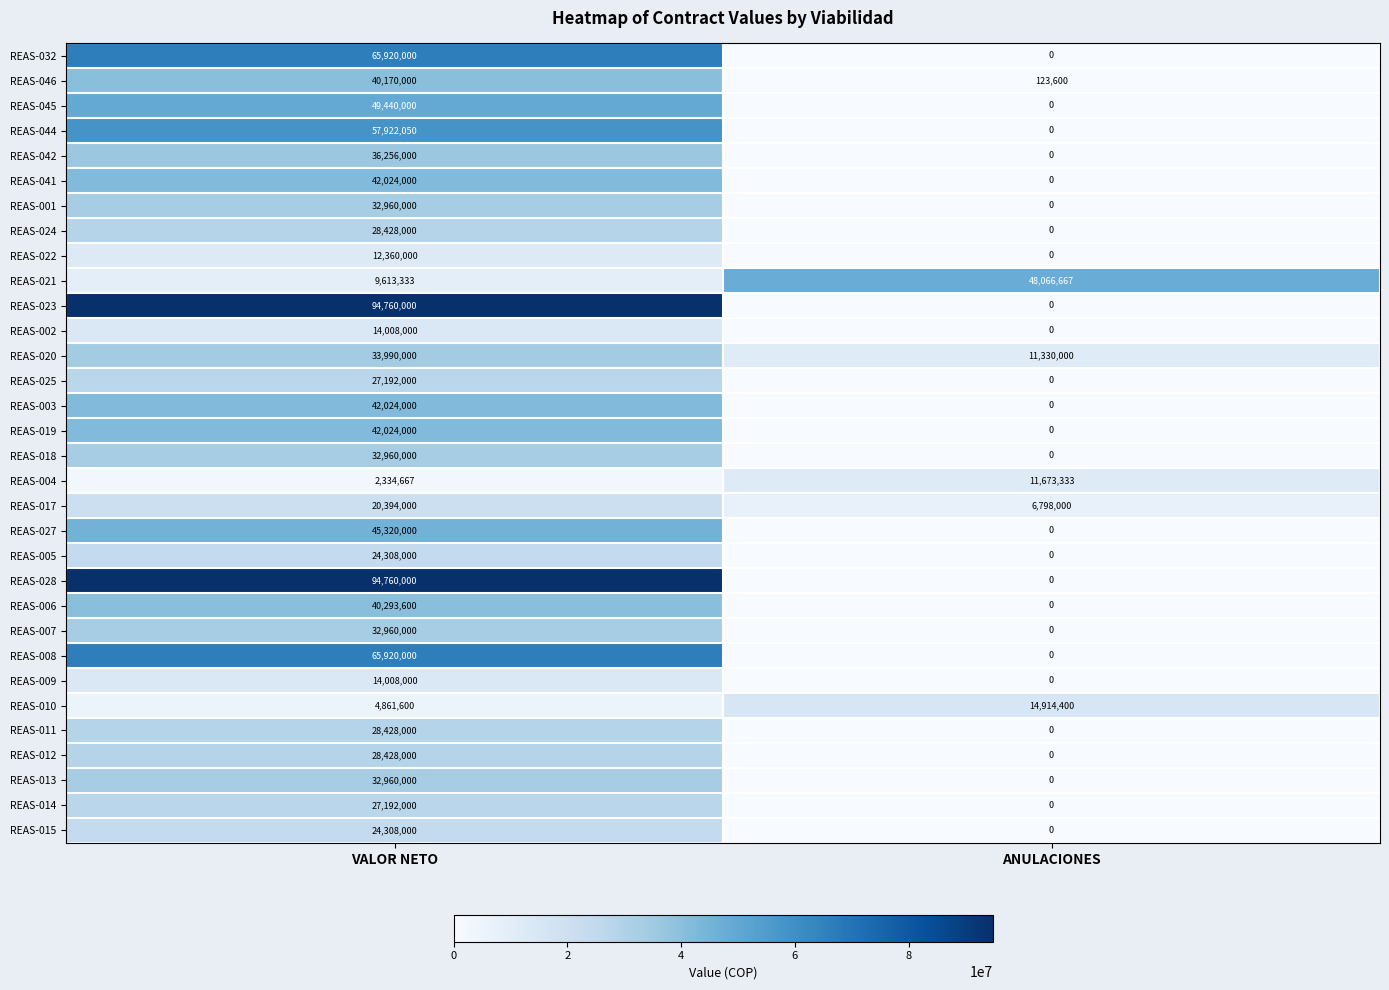

What is the total value across all series at VALOR NETO?

1148527250